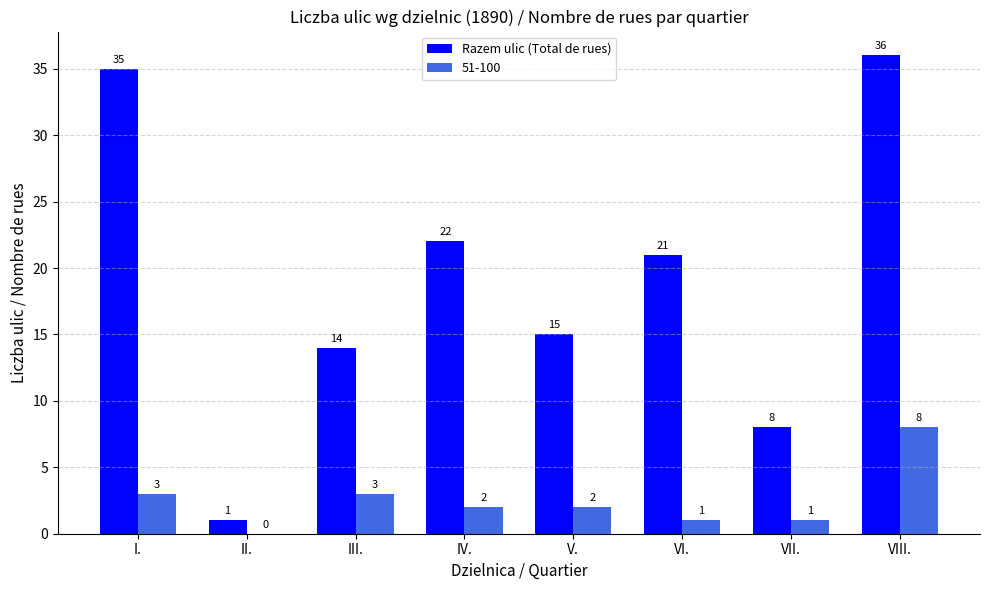

How many groups of bars are there?

8